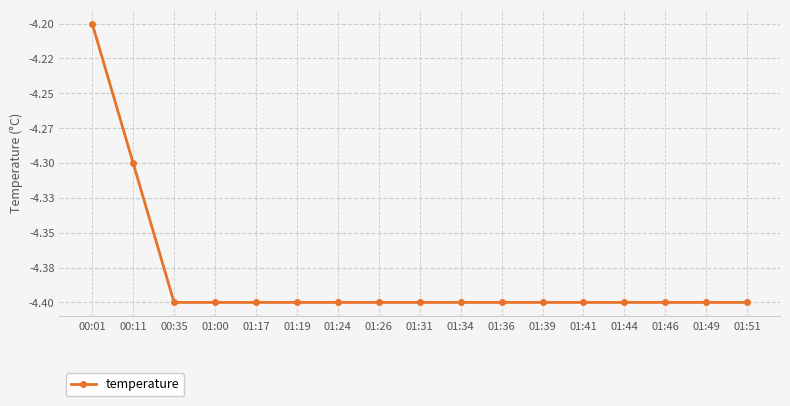

Reading left to right, transcribe all the data shown in this chart.

-4.2	-4.3	-4.4	-4.4	-4.4	-4.4	-4.4	-4.4	-4.4	-4.4	-4.4	-4.4	-4.4	-4.4	-4.4	-4.4	-4.4